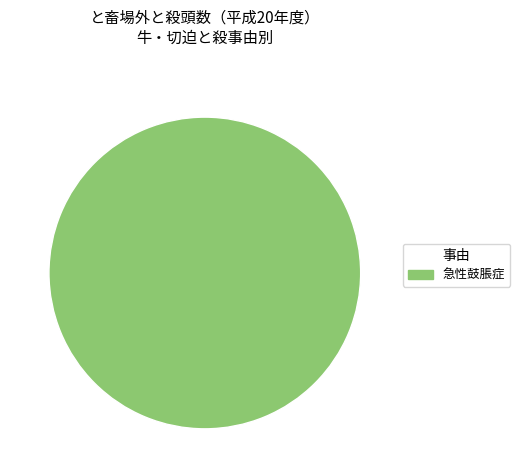

The 急性鼓脹症 slice represents 100% of the pie. True or false?

True